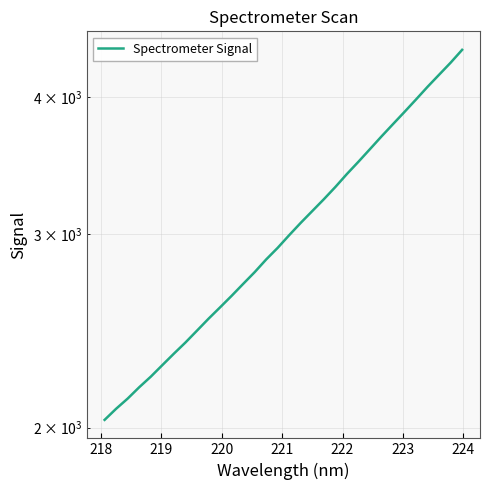

Reading left to right, what are all the values shown in this chart?

2033.1	2081.1	2126.0	2177.1	2225.8	2280.3	2335.7	2390.9	2451.1	2513.1	2573.7	2636.6	2703.3	2770.9	2845.8	2916.1	2994.8	3073.1	3149.9	3228.6	3312.7	3404.0	3492.6	3586.2	3682.9	3779.2	3877.5	3980.0	4086.9	4191.5	4298.6	4416.1